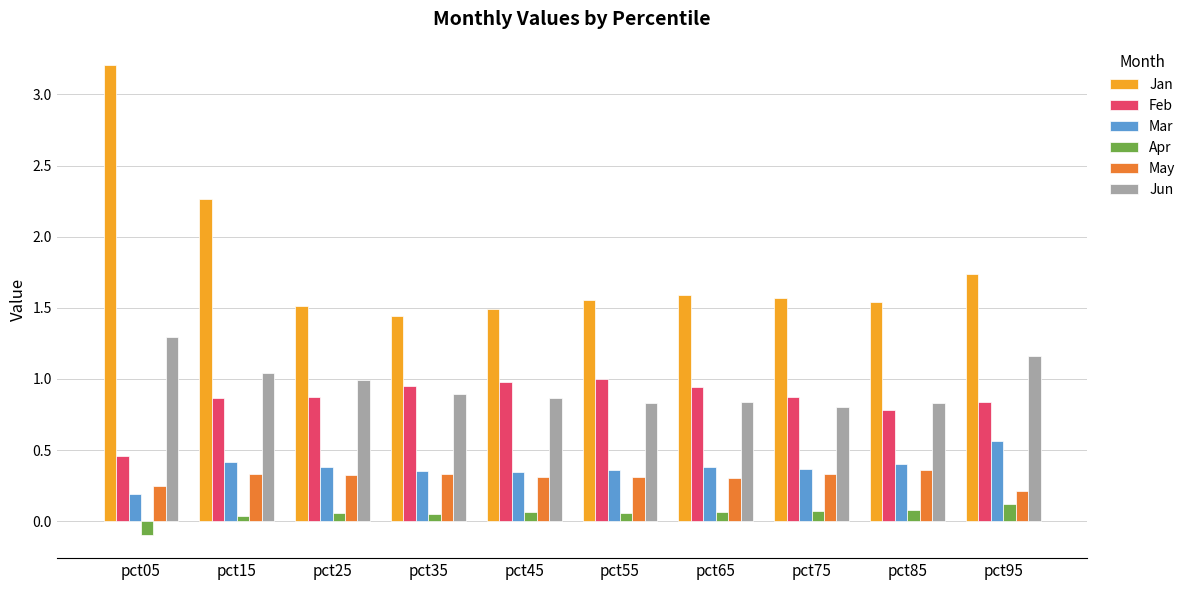

What is the sum of all Jun values?

9.6